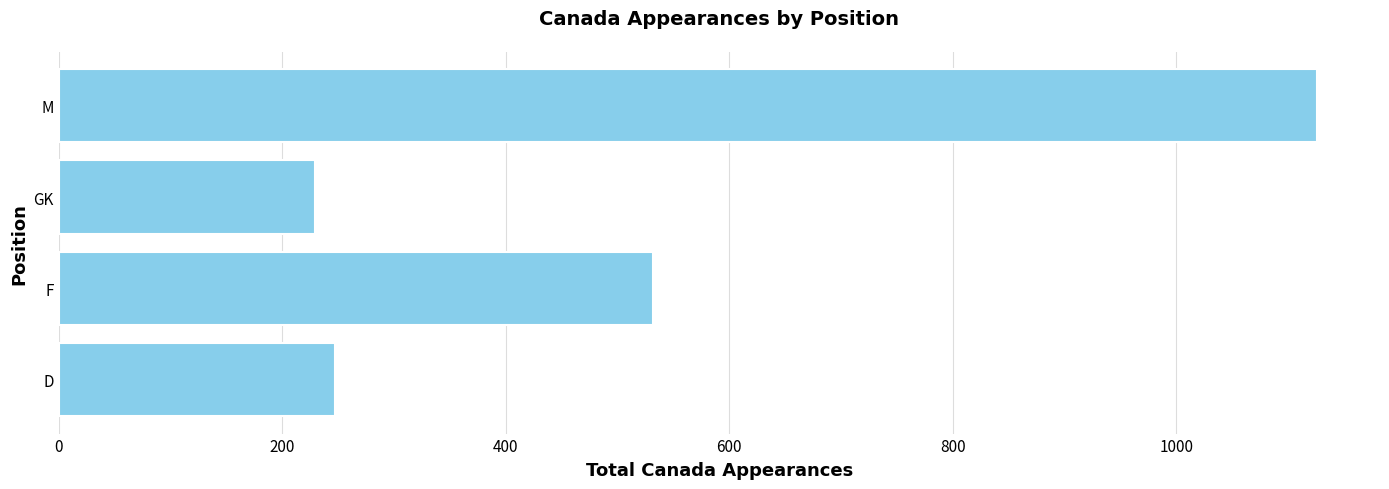

How many series are shown in this chart?

1